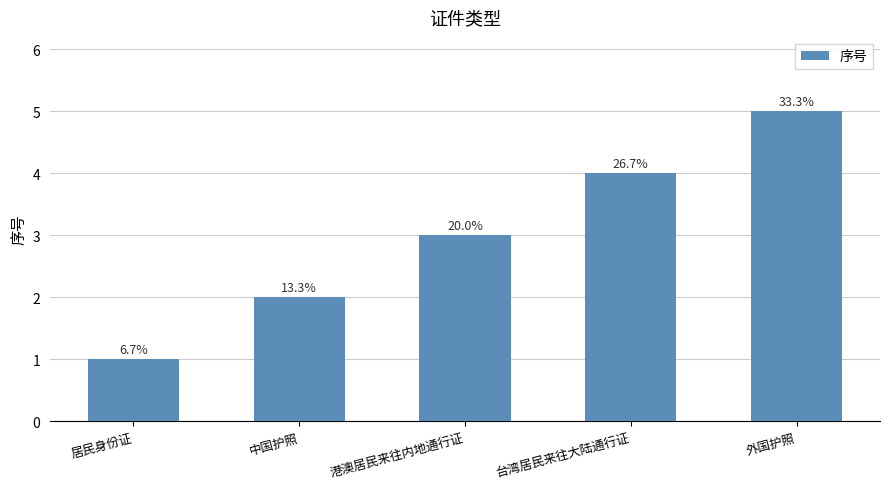

How many bars are there in total?

5